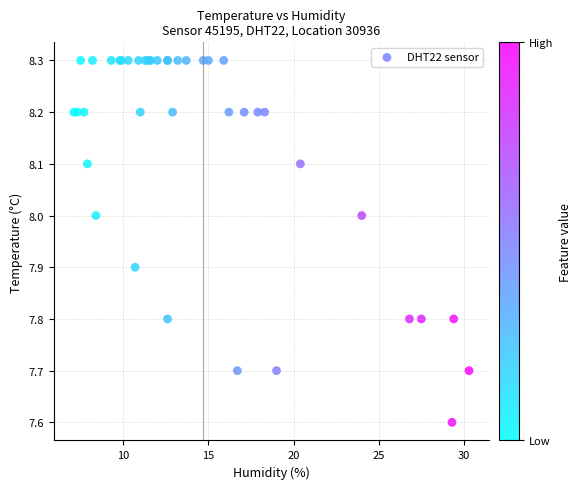

What Y value in the scatter plot is closest to 7?

7.6